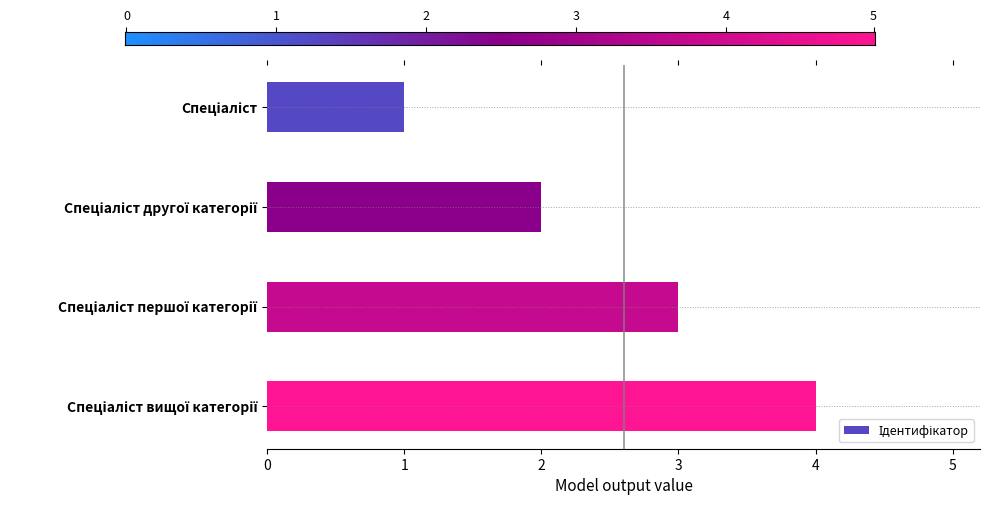

What is the sum of all values?

10